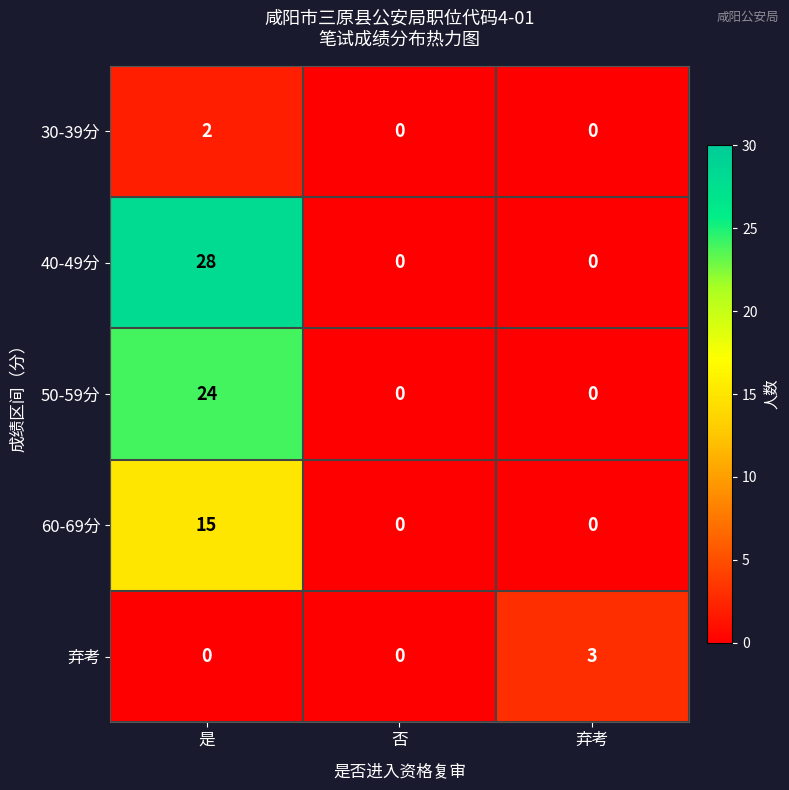

Which category has the highest value in the 60-69分 series?

是